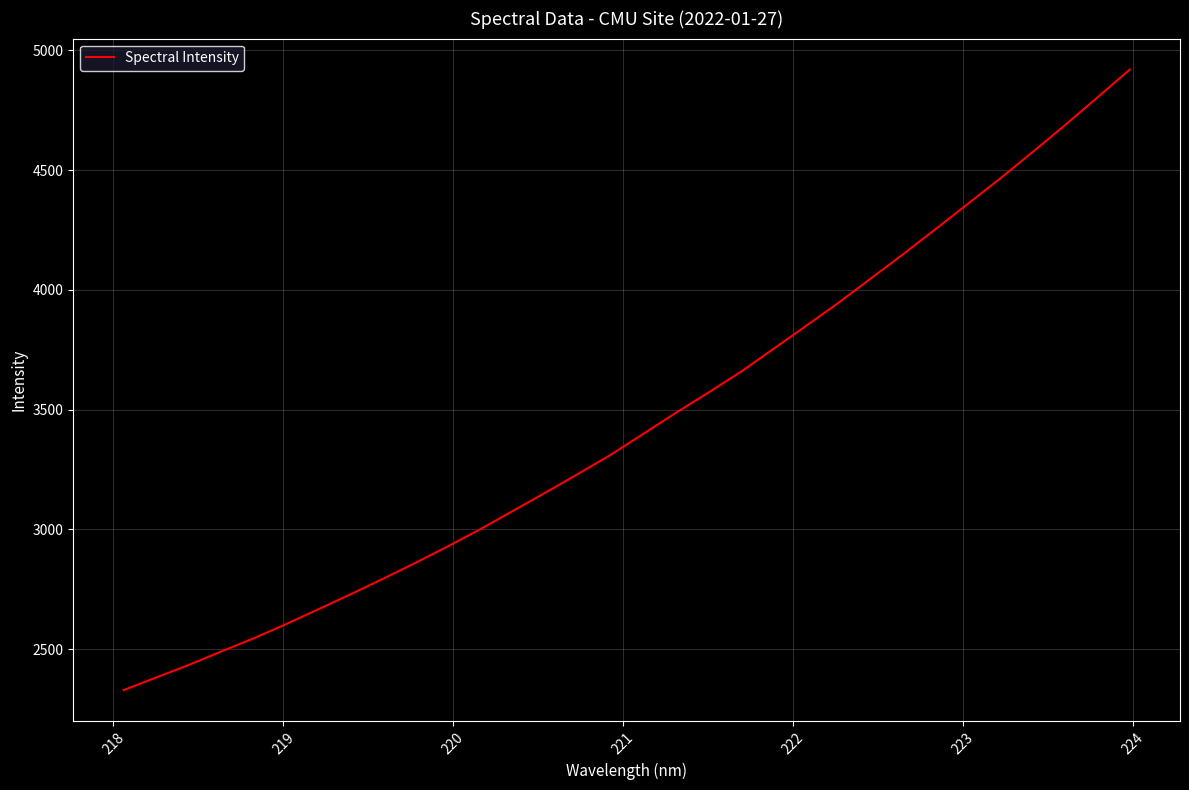

Is this an area chart (filled region under the line)?

No